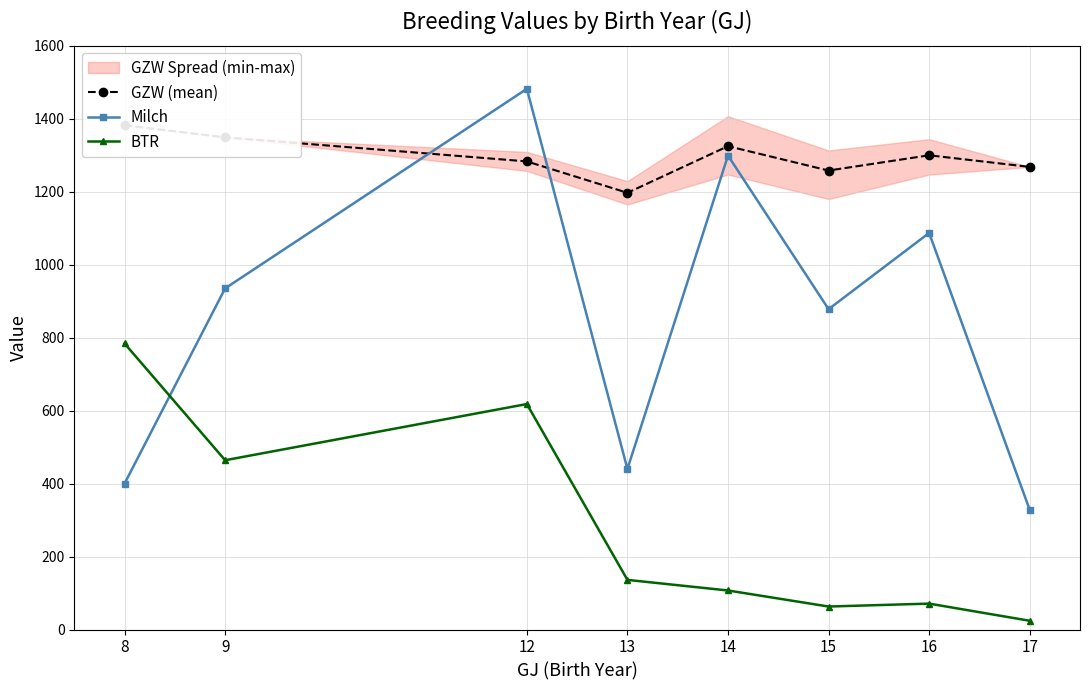

Which category has the highest value in the Milch series?

12